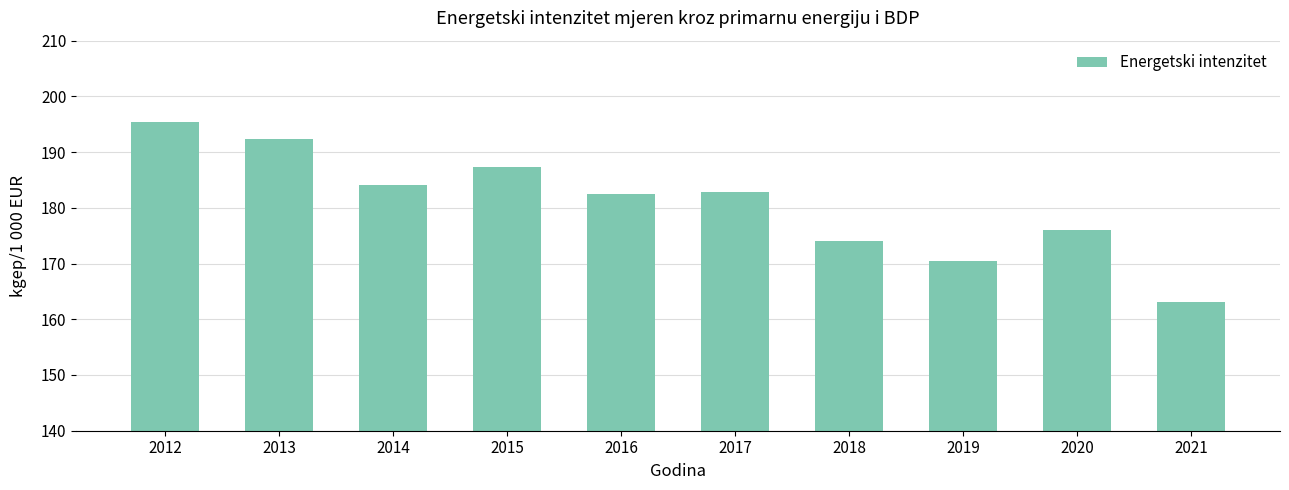

What is the value of the 4th bar from the left?

187.4